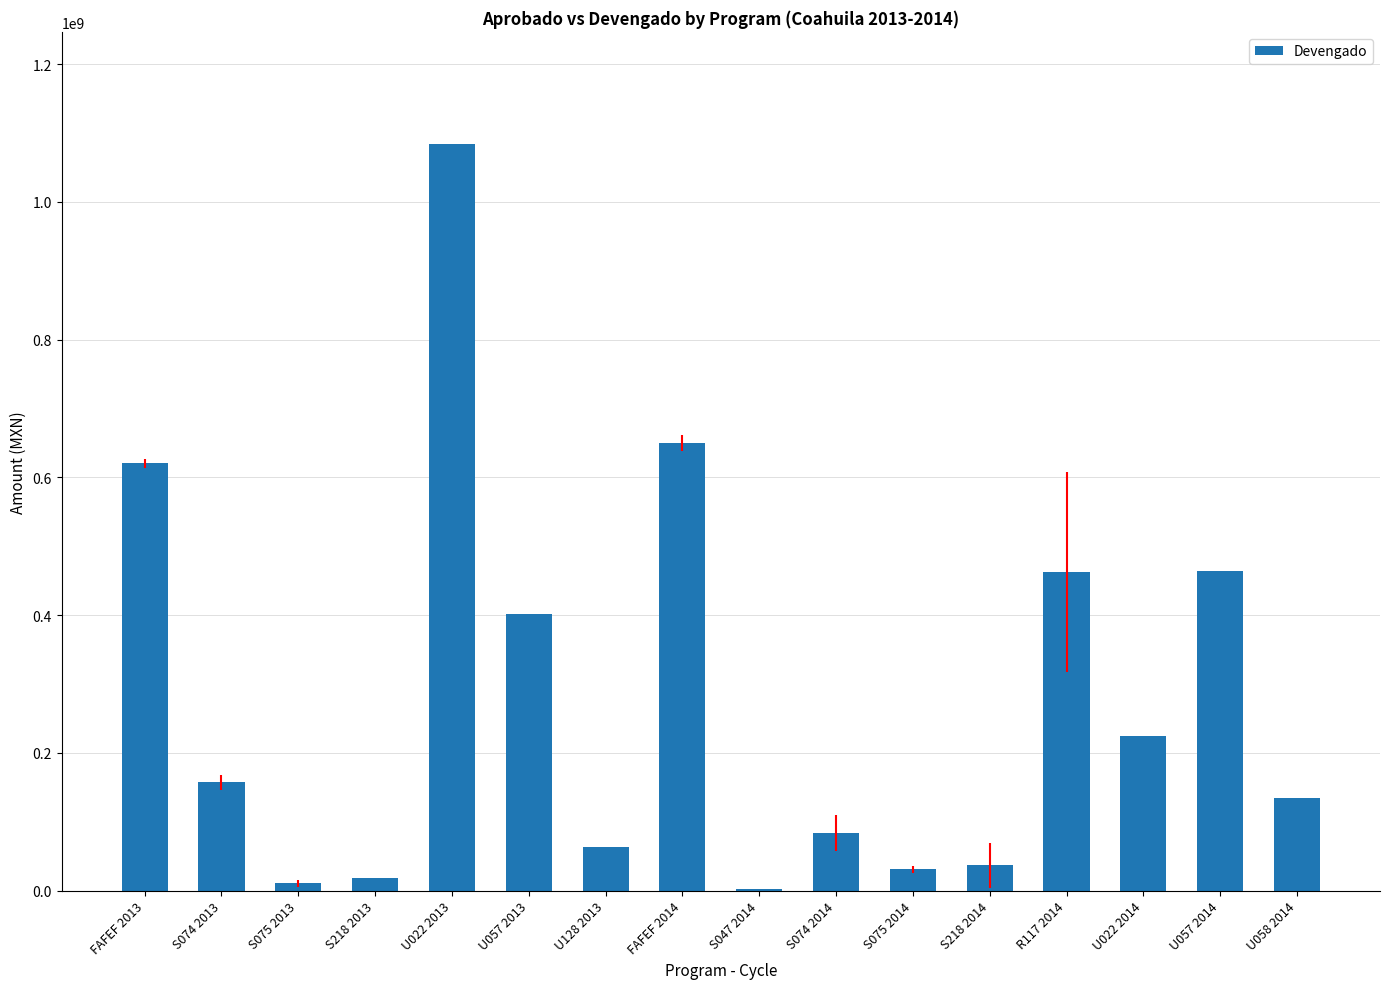

Which has a higher value, U128 2013 or U022 2013?

U022 2013